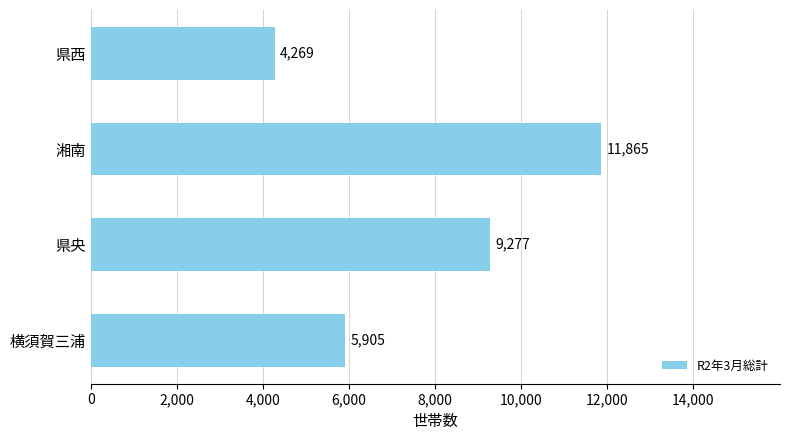

Reading top to bottom, list all the values displayed in this chart.

県西=4269	湘南=11865	県央=9277	横須賀三浦=5905